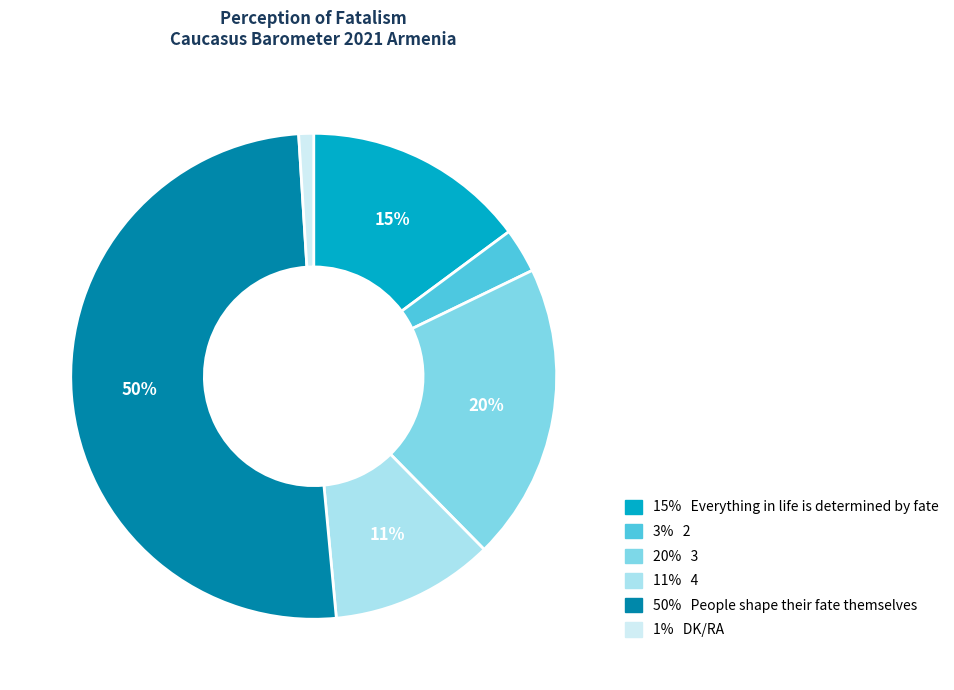

To the nearest percent, what is the average slice percentage?

17%